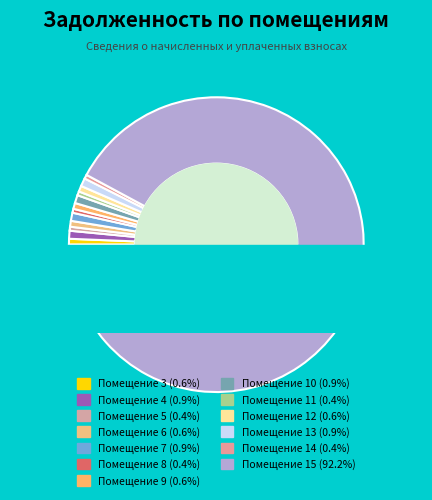

Approximately how many times larger is the value at 9 compared to 6?

1.0